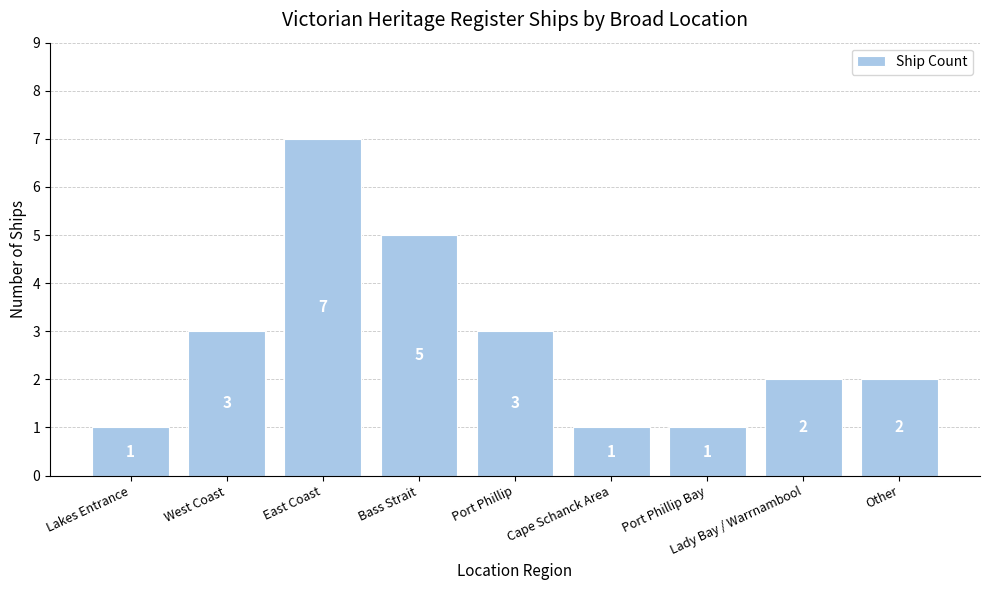

Reading left to right, what are all the values shown in this chart?

Lakes Entrance=1	West Coast=3	East Coast=7	Bass Strait=5	Port Phillip=3	Cape Schanck Area=1	Port Phillip Bay=1	Lady Bay / Warrnambool=2	Other=2